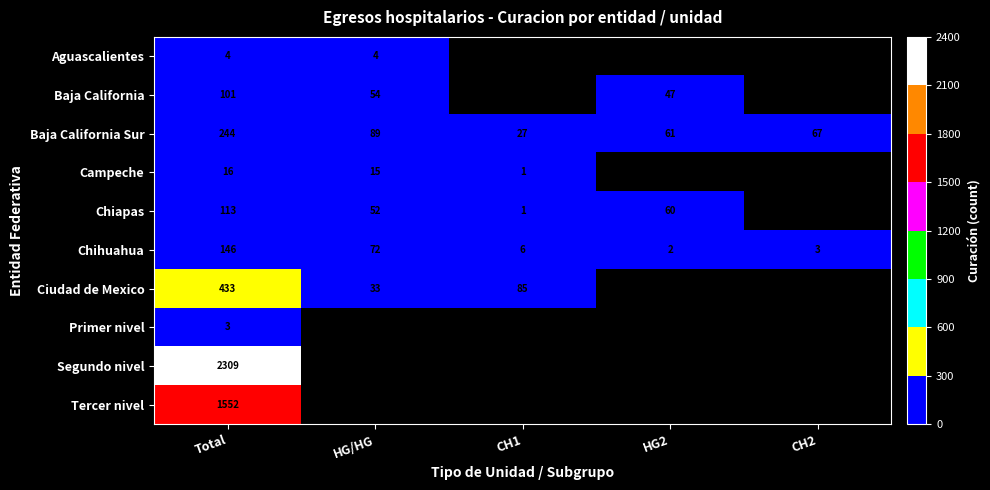

Is it true that Tercer nivel equals 750 at Total?

False